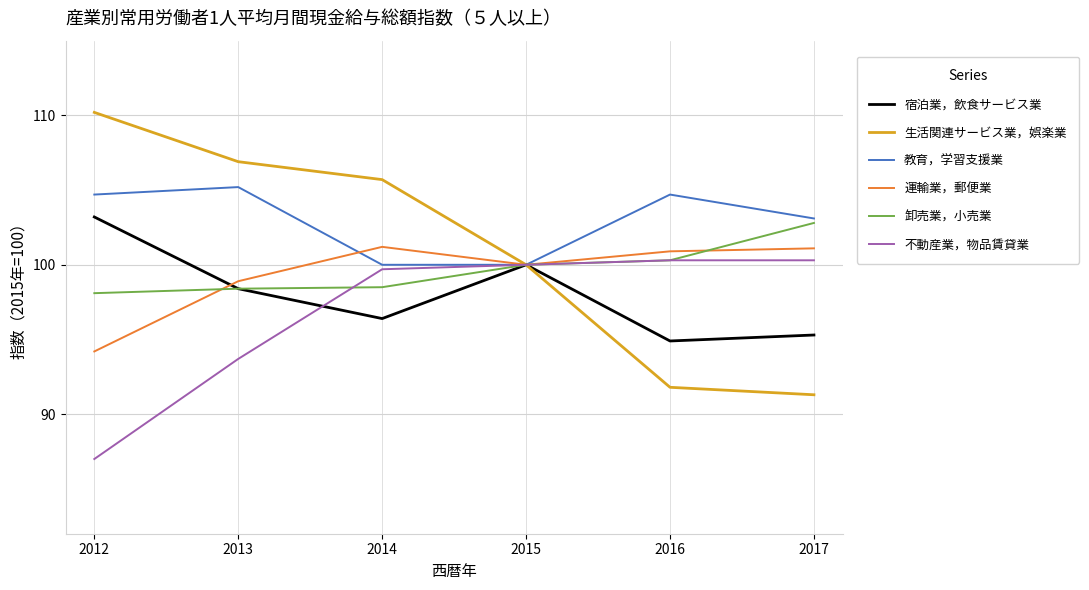

What is the spread (max minus min) of values at 2013?

13.2